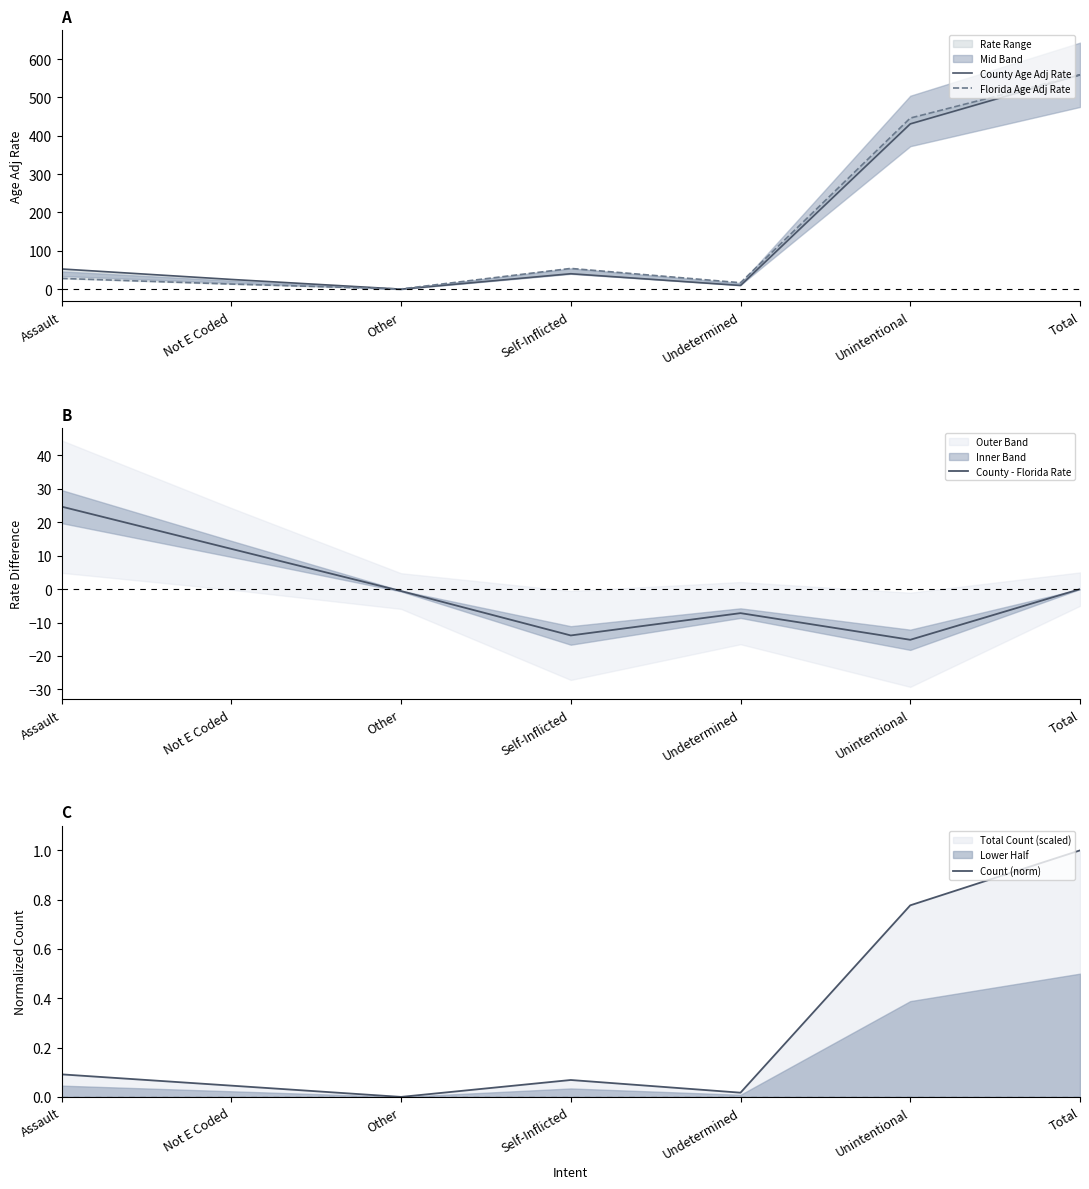

The Count (norm) series shows 0.0 at Undetermined. True or false?

False